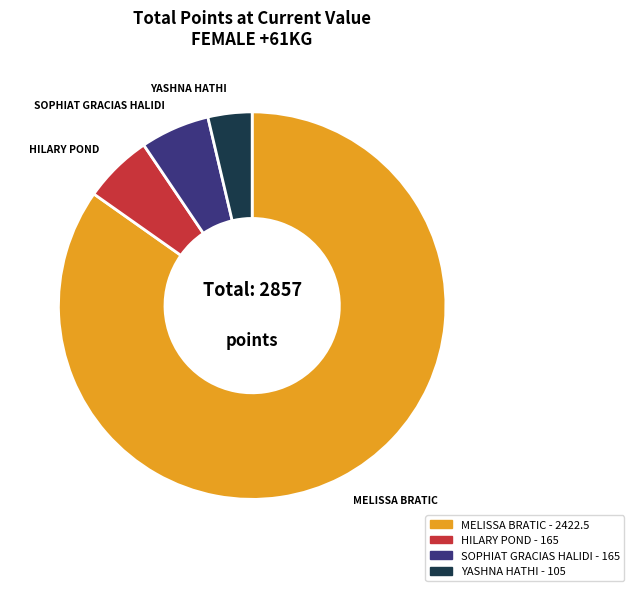

Is it true that SOPHIAT GRACIAS HALIDI is 1% of the pie?

False